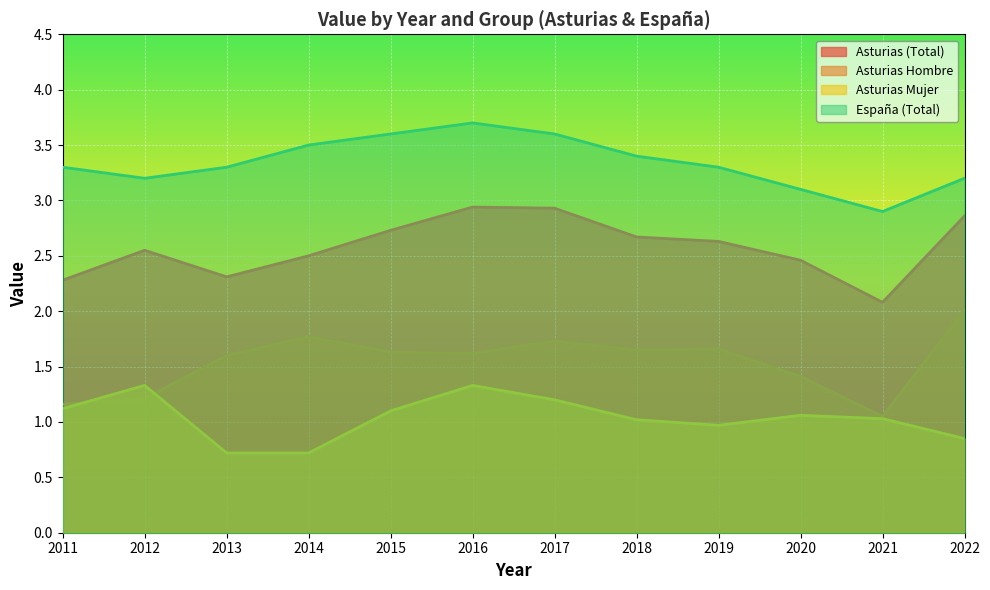

Between 2015 and 2021, which series saw the biggest shift?

España (Total)